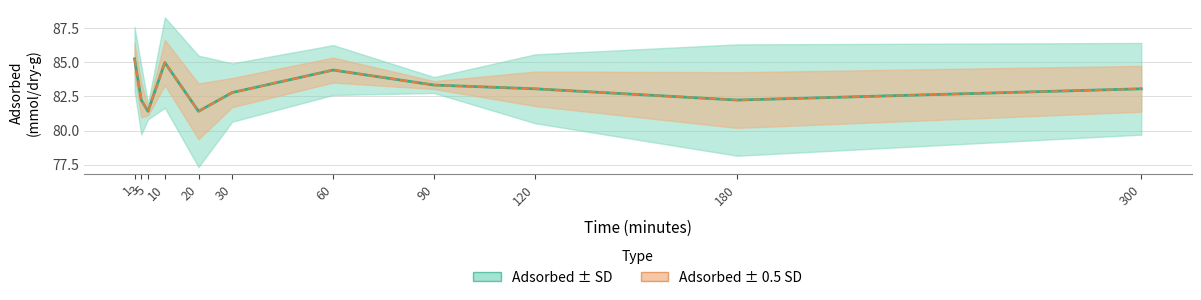

The chart shows a value of 126.4 at 300. True or false?

False